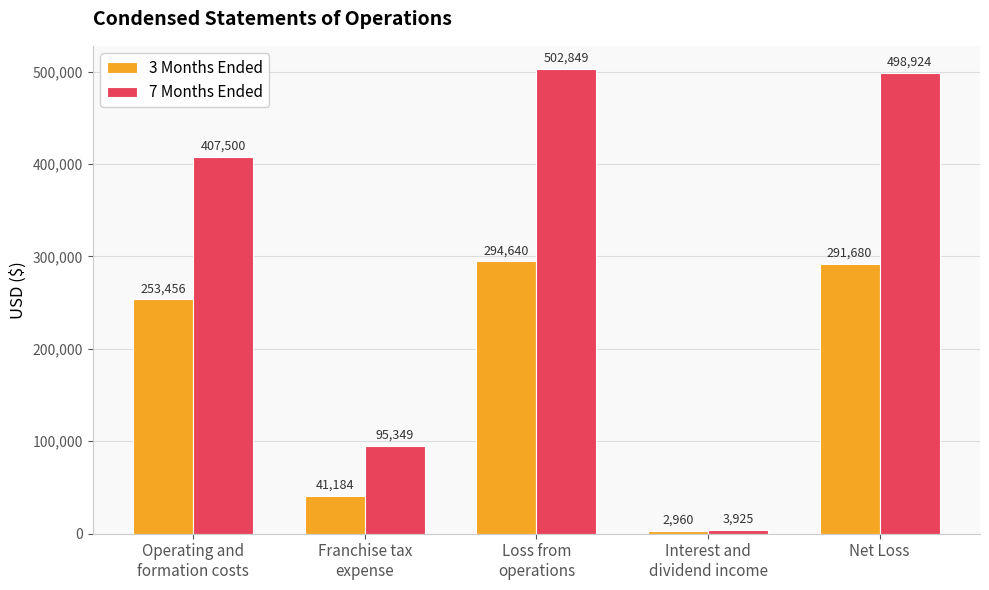

Is it true that 7 Months Ended equals 502849 at Loss from
operations?

True